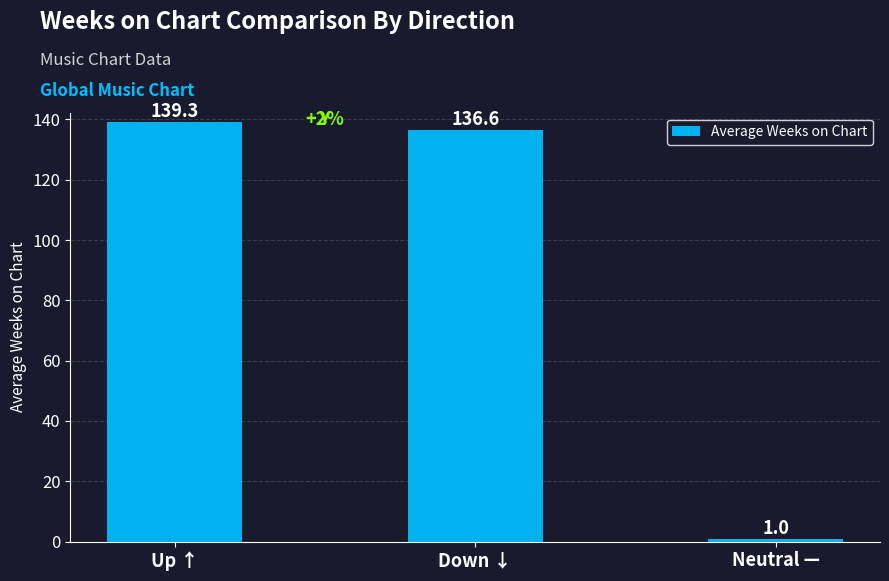

Count the number of data series in this chart.

1